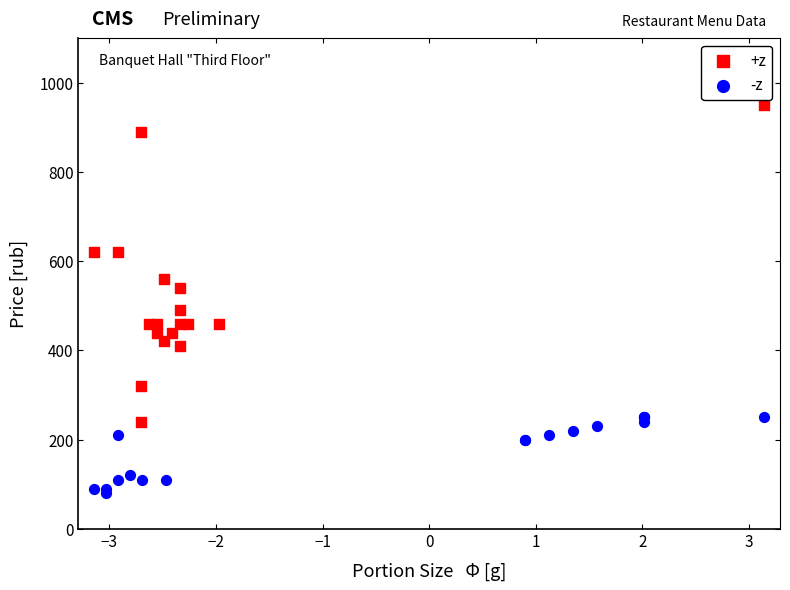

Which series reaches the maximum Y coordinate?

+z